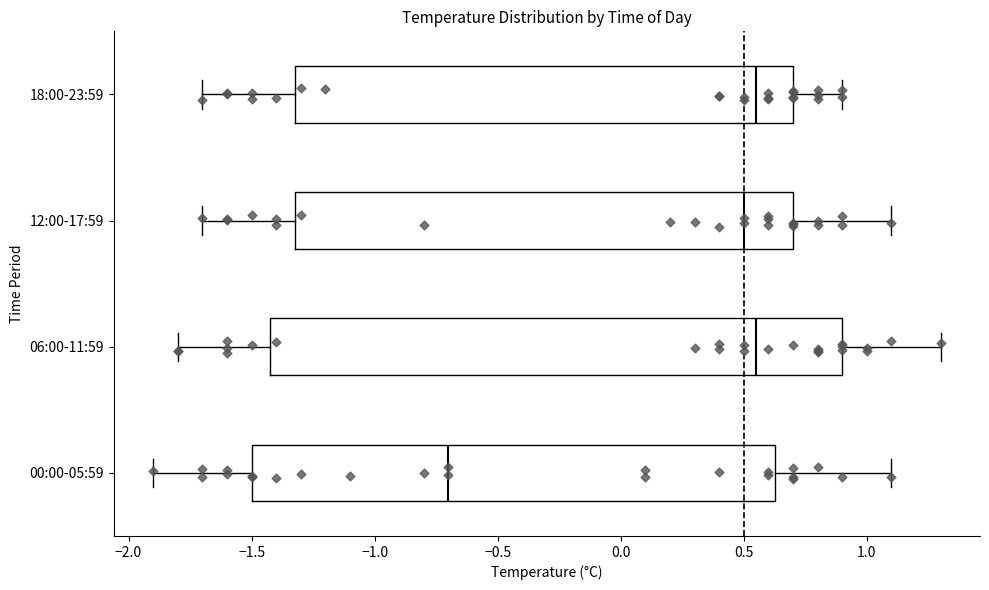

Which box has the furthest to the left median line?

00:00-05:59